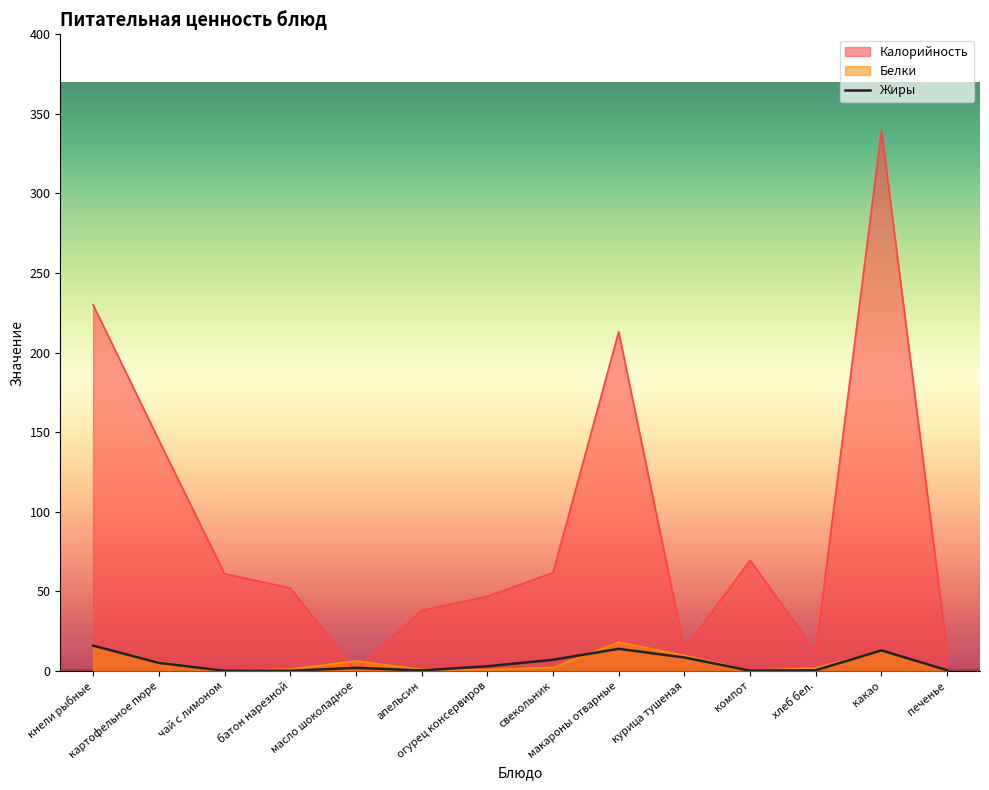

Which has a higher value, хлеб бел. or батон нарезной?

батон нарезной